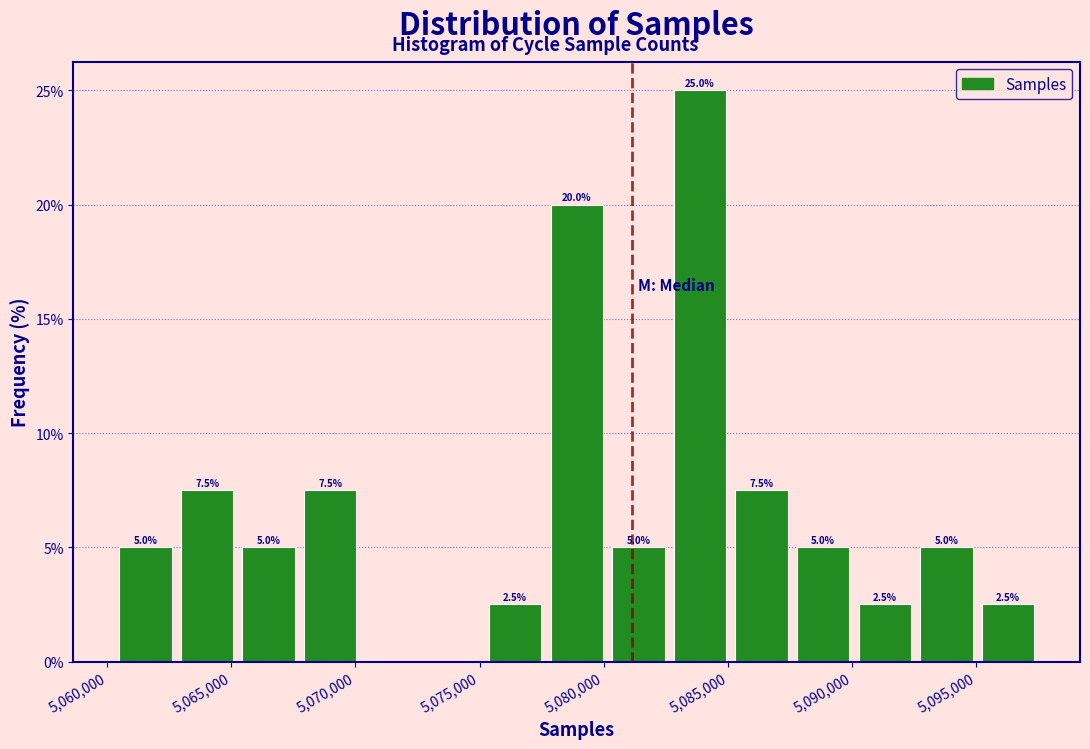

Over which range of the x-axis is the bar tallest?

5082500 to 5085000